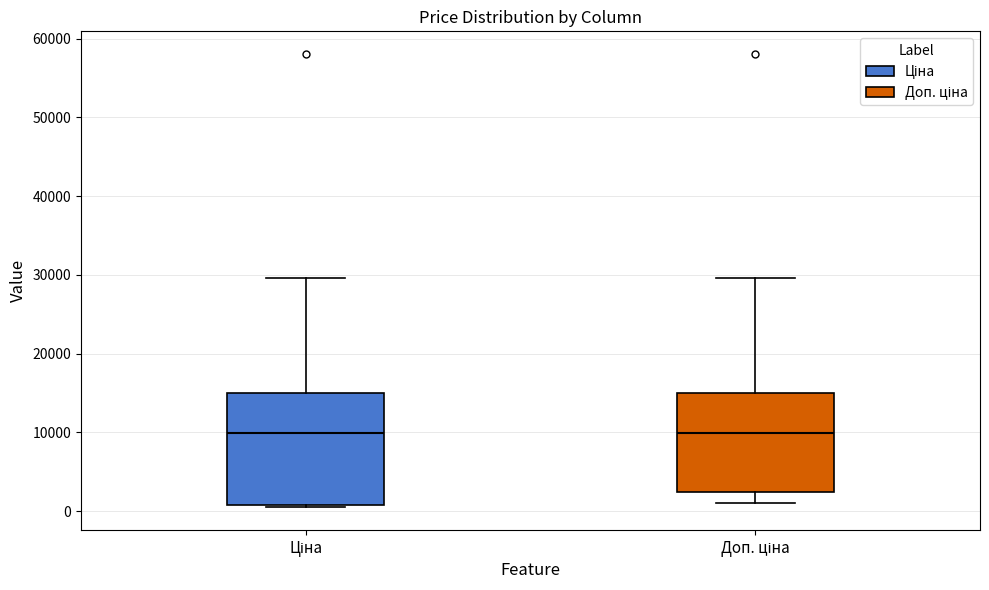

Reading left to right, read every box against the y-axis: the position of its median line, the range the box covers, and the ends of its whiskers. The values are not printed on the chart, so give them approximately, as read against the axis.

Ціна: median 10000, box 1000 to 15000, whiskers 0 to 30000
Доп. ціна: median 10000, box 2000 to 15000, whiskers 1000 to 30000